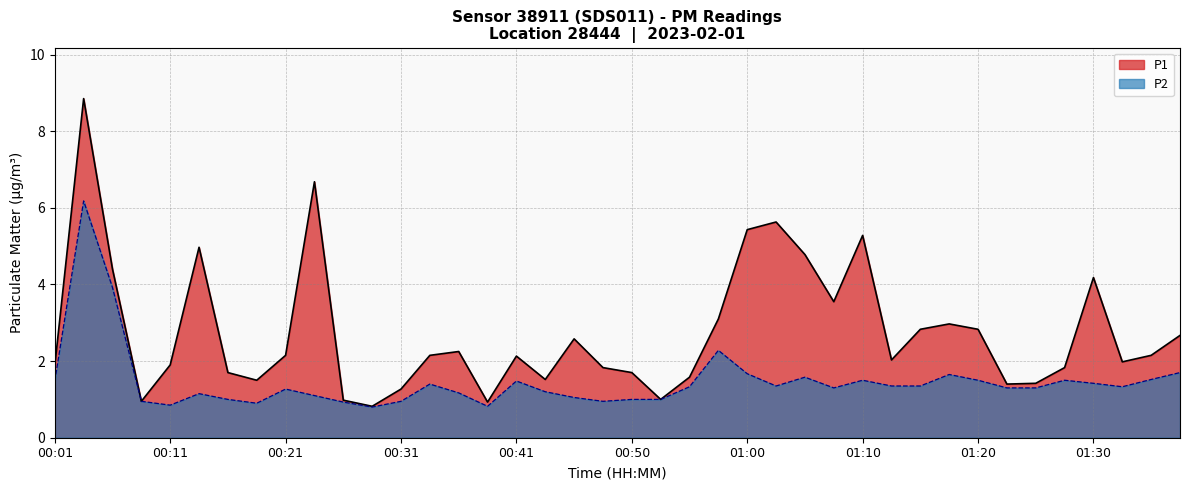

True or false: P2 and P1 intersect in this chart.

False